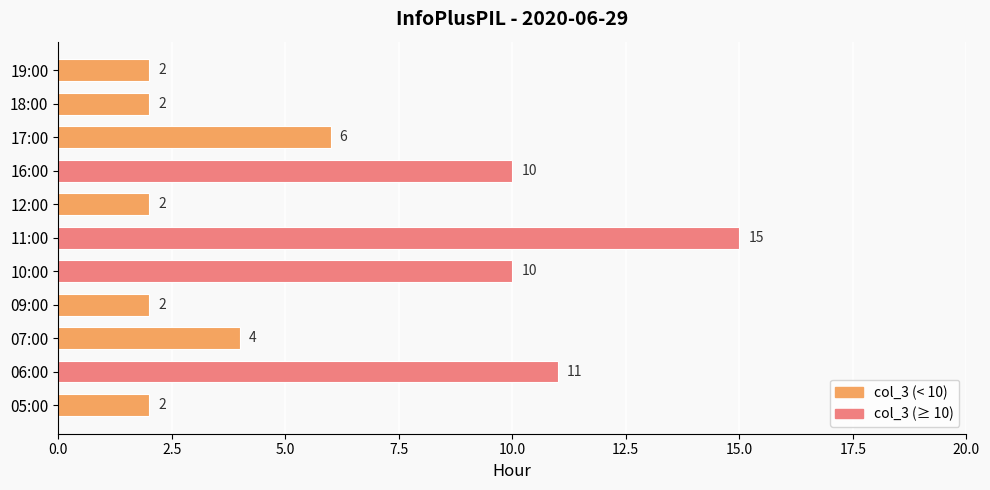

Reading bottom to top, what are all the values shown in this chart?

05:00=2	06:00=11	07:00=4	09:00=2	10:00=10	11:00=15	12:00=2	16:00=10	17:00=6	18:00=2	19:00=2